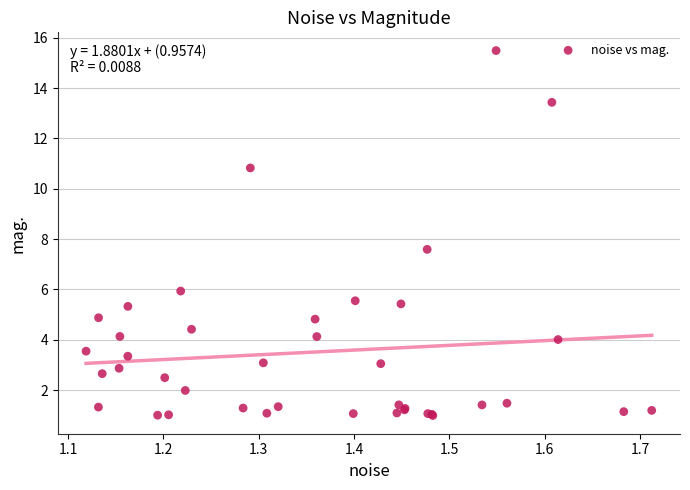

What Y value in the scatter plot is closest to 8?

7.6